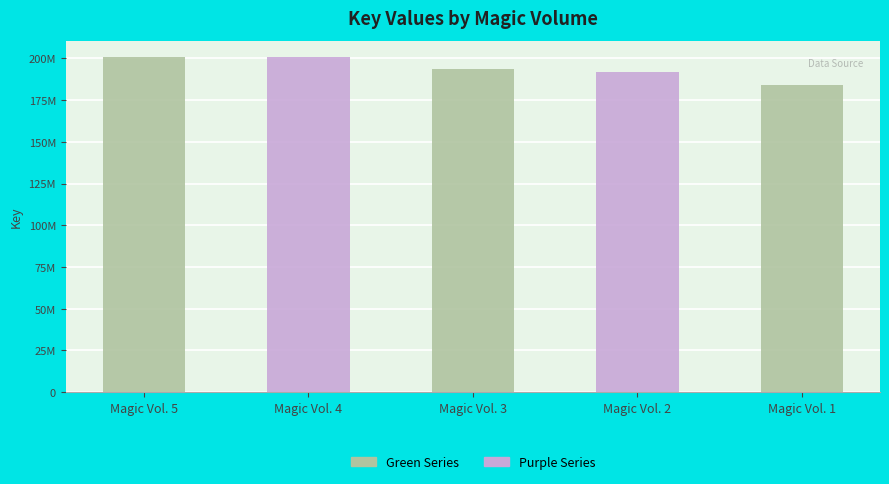

Rank the categories by value from highest to lowest.

Magic Vol. 5, Magic Vol. 4, Magic Vol. 3, Magic Vol. 2, Magic Vol. 1